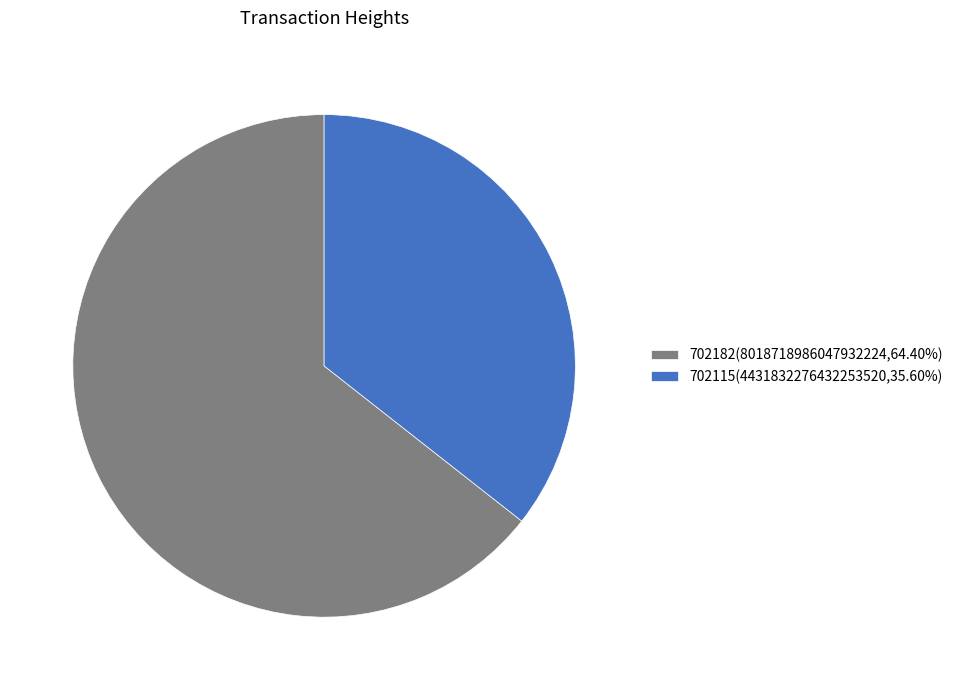

True or false: 702115 accounts for 36% of the total.

True